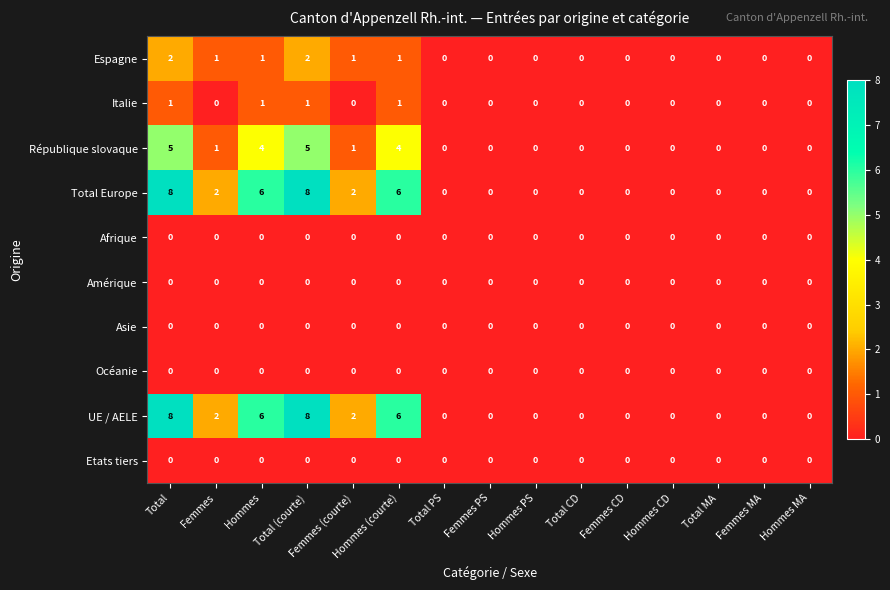

The République slovaque series shows -3 at Hommes CD. True or false?

False